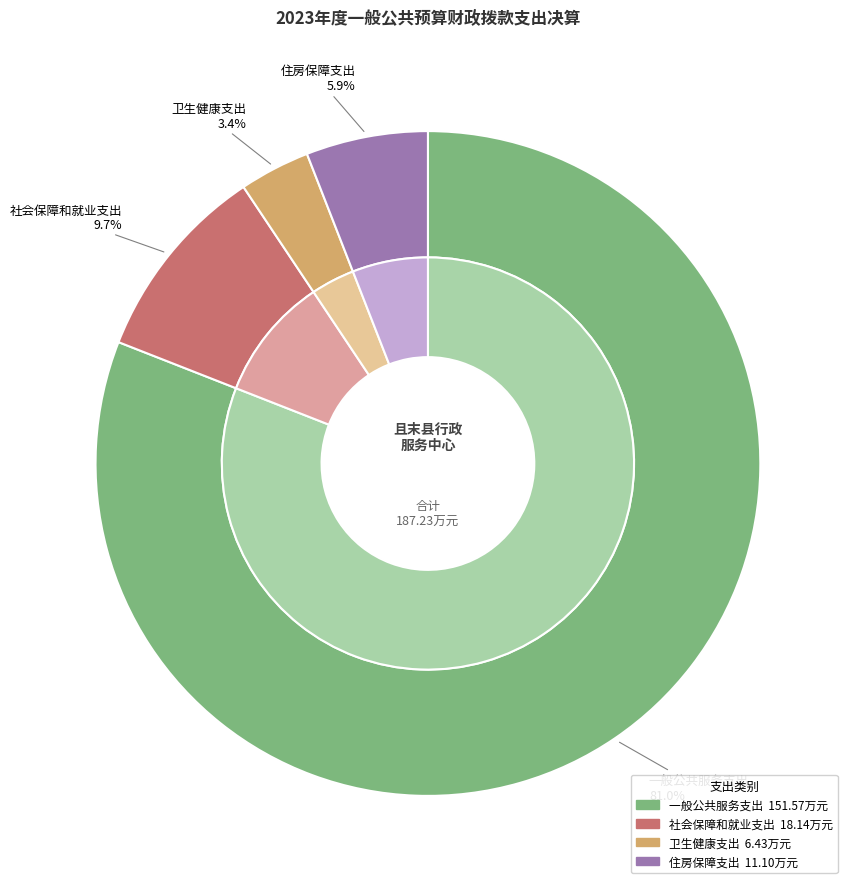

How many slices are in this pie chart?

4